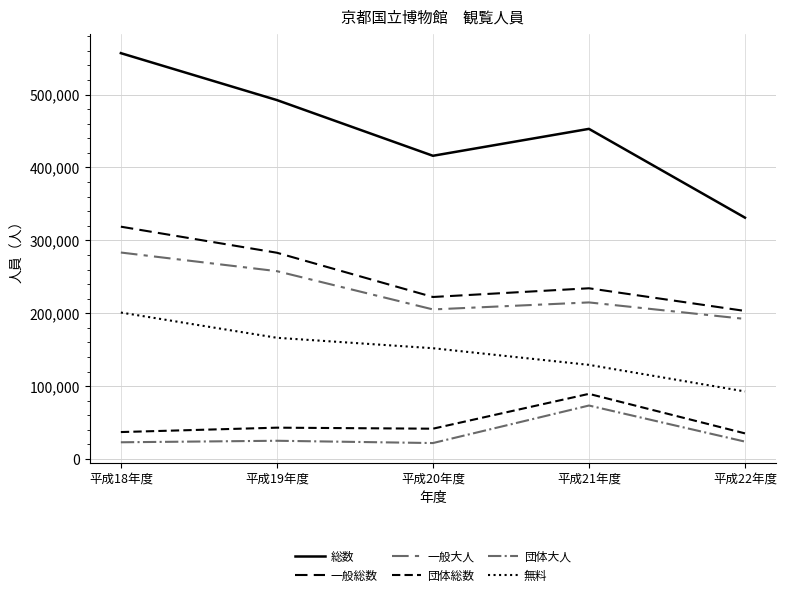

Does the chart display data point markers on the line(s)?

No